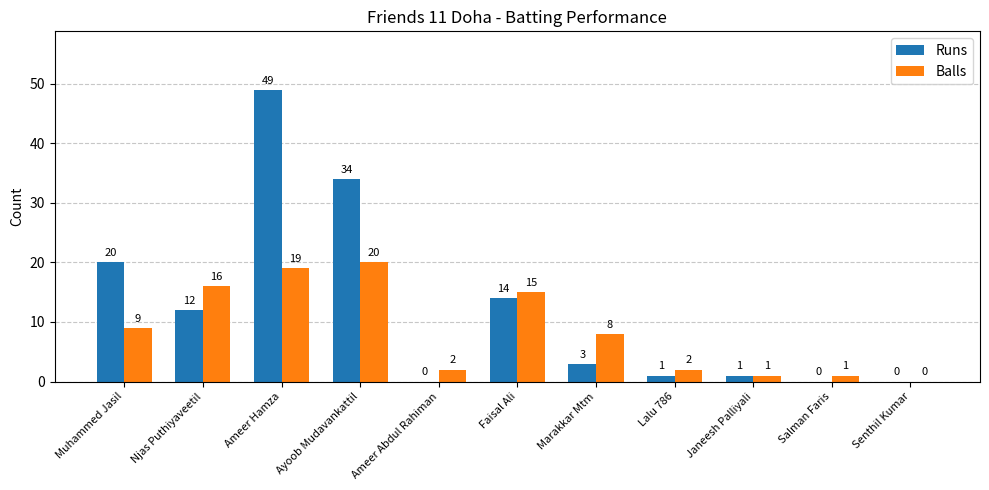

Which category has the highest value across all series?

Ameer Hamza